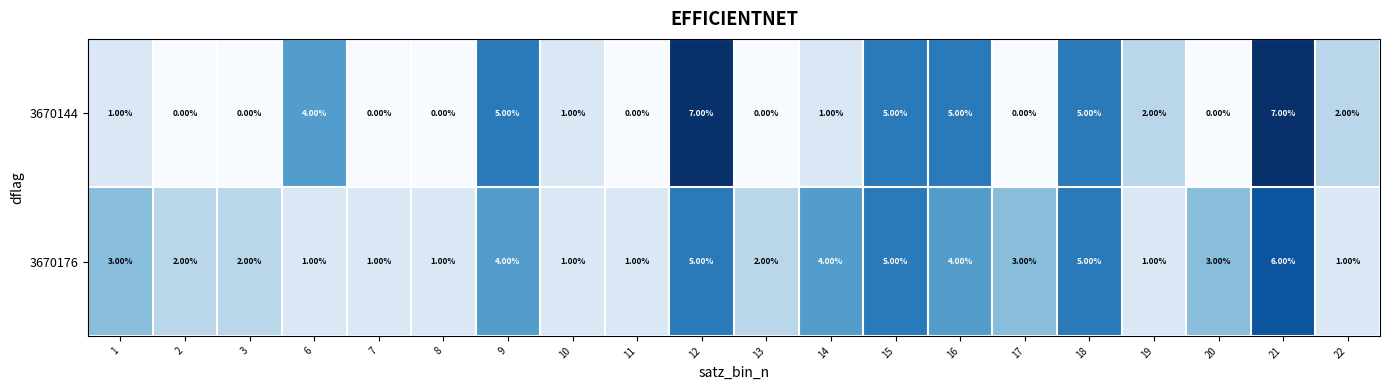

Rank the series by their maximum value, from highest to lowest.

3670144, 3670176